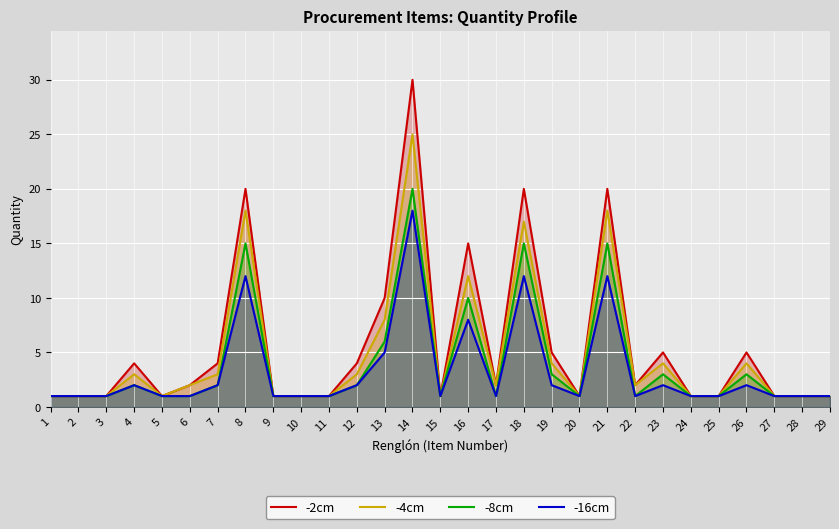

Which series has the largest range (max minus min)?

-2cm